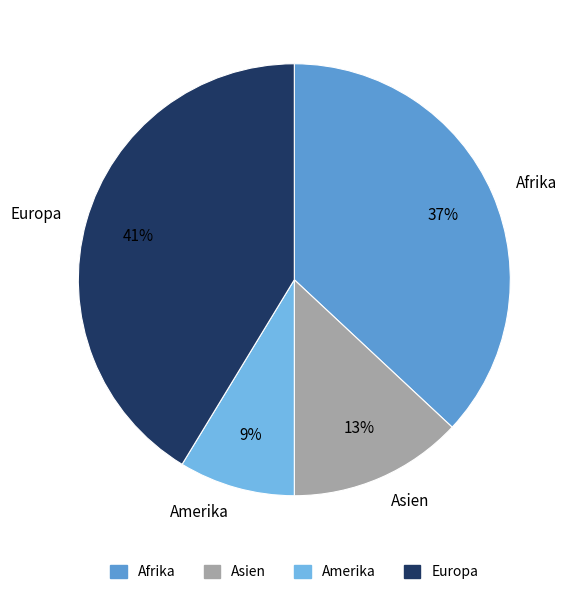

The Afrika slice represents 24% of the pie. True or false?

False